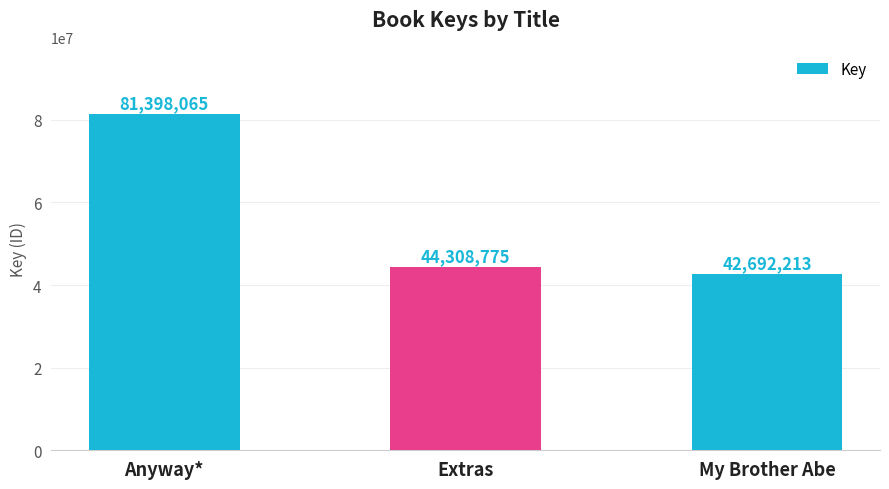

Where does the data first go above 44308775?

Anyway*